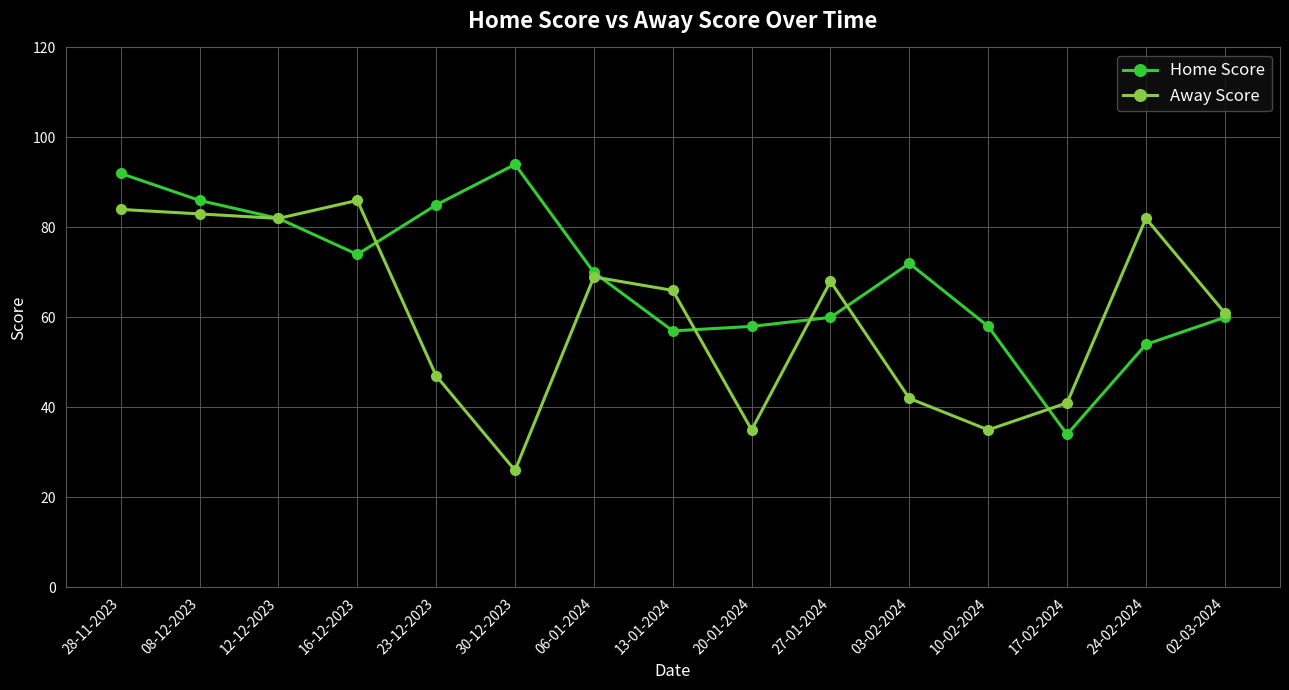

Reading left to right, transcribe all the data shown in this chart.

Home Score: 92	86	82	74	85	94	70	57	58	60	72	58	34	54	60
Away Score: 84	83	82	86	47	26	69	66	35	68	42	35	41	82	61